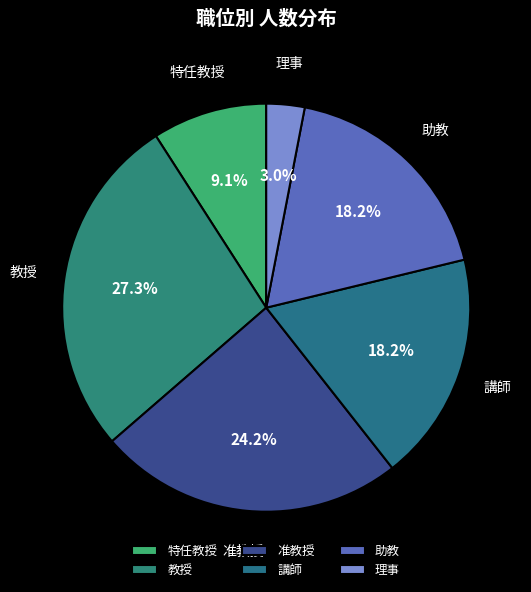

Which category has the biggest portion of the pie?

教授